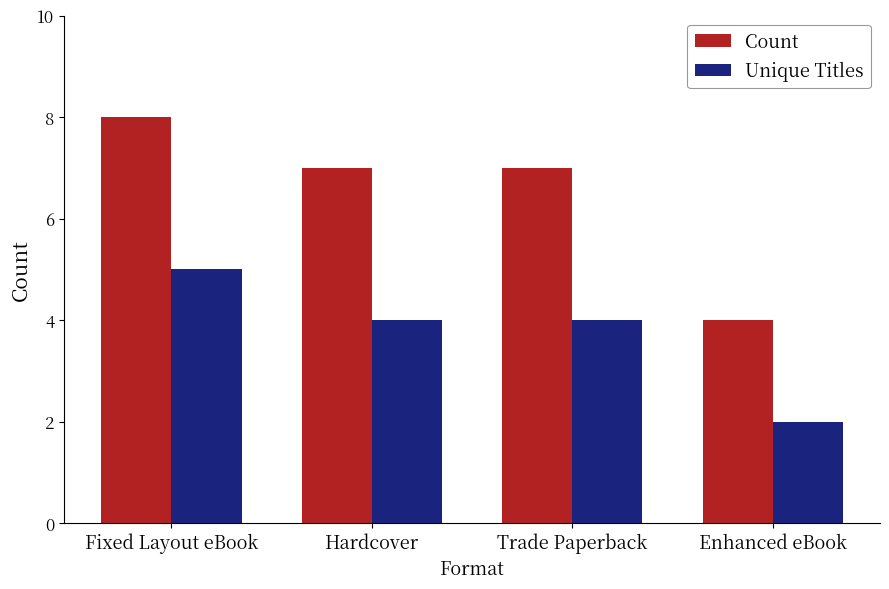

What is the total value across all series at Enhanced eBook?

6